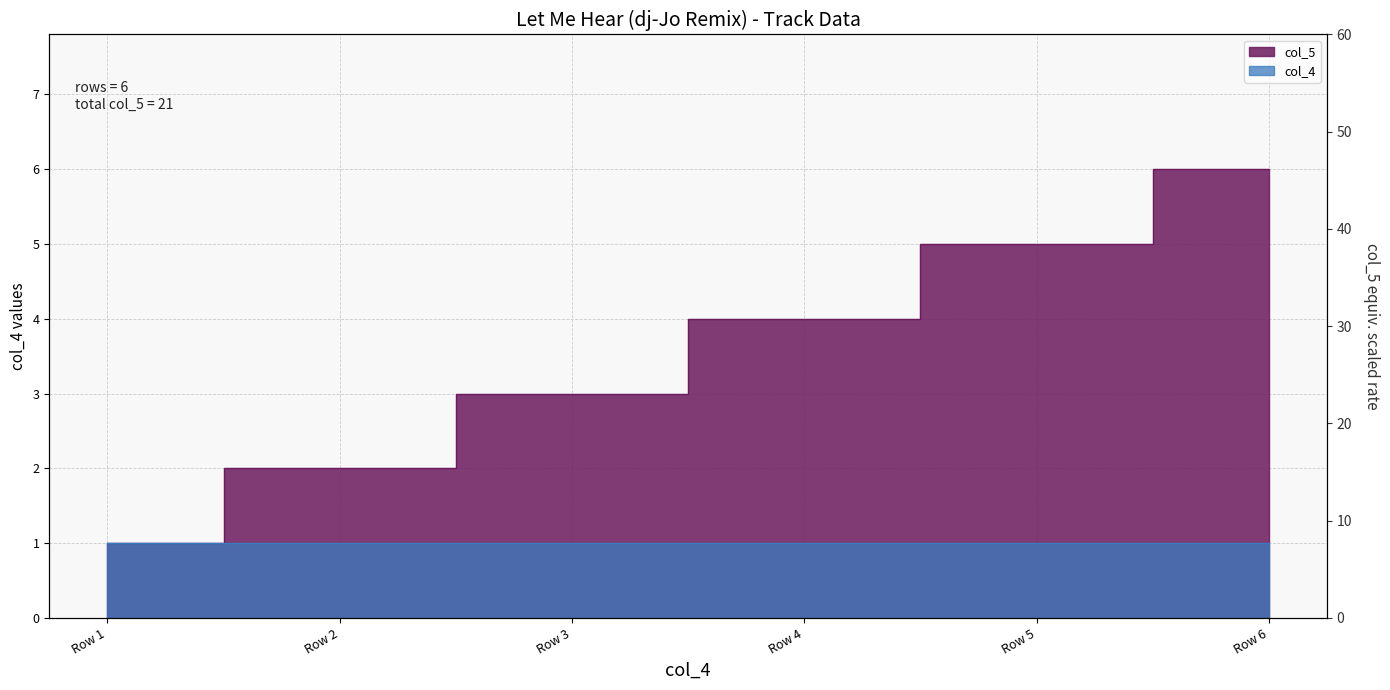

What is the approximate value at Row 2?

2